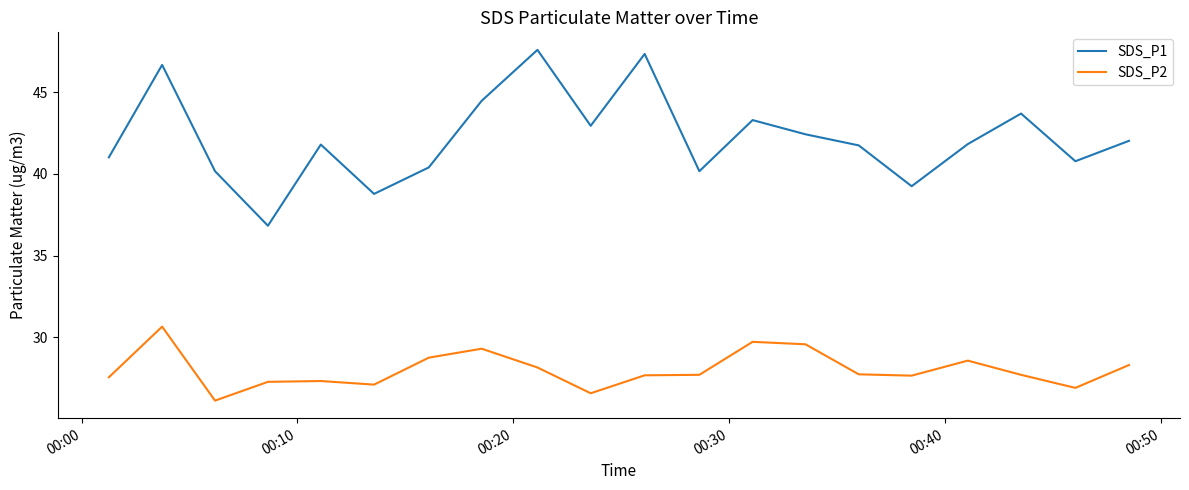

Which series has the widest spread of values?

SDS_P1